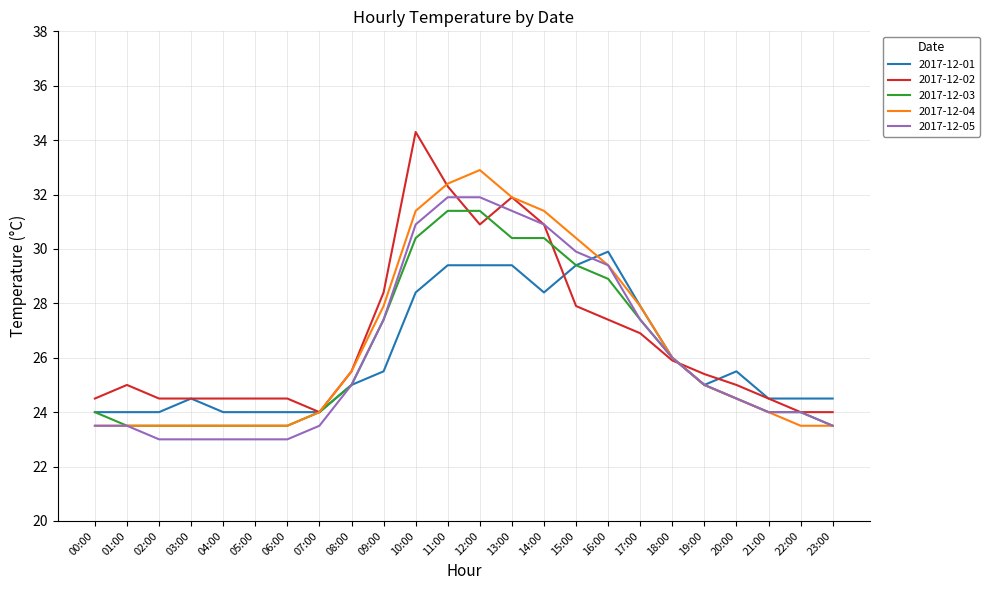

Reading left to right, list all the values displayed in this chart.

2017-12-01: 00:00=24.0	01:00=24.0	02:00=24.0	03:00=24.5	04:00=24.0	05:00=24.0	06:00=24.0	07:00=24.0	08:00=25.0	09:00=25.5	10:00=28.4	11:00=29.4	12:00=29.4	13:00=29.4	14:00=28.4	15:00=29.4	16:00=29.9	17:00=27.9	18:00=26.0	19:00=25.0	20:00=25.5	21:00=24.5	22:00=24.5	23:00=24.5
2017-12-02: 00:00=24.5	01:00=25.0	02:00=24.5	03:00=24.5	04:00=24.5	05:00=24.5	06:00=24.5	07:00=24.0	08:00=25.5	09:00=28.4	10:00=34.3	11:00=32.3	12:00=30.9	13:00=31.9	14:00=30.9	15:00=27.9	16:00=27.4	17:00=26.9	18:00=25.9	19:00=25.4	20:00=25.0	21:00=24.5	22:00=24.0	23:00=24.0
2017-12-03: 00:00=24.0	01:00=23.5	02:00=23.5	03:00=23.5	04:00=23.5	05:00=23.5	06:00=23.5	07:00=24.0	08:00=25.0	09:00=27.4	10:00=30.4	11:00=31.4	12:00=31.4	13:00=30.4	14:00=30.4	15:00=29.4	16:00=28.9	17:00=27.4	18:00=26.0	19:00=25.0	20:00=24.5	21:00=24.0	22:00=24.0	23:00=23.5
2017-12-04: 00:00=23.5	01:00=23.5	02:00=23.5	03:00=23.5	04:00=23.5	05:00=23.5	06:00=23.5	07:00=24.0	08:00=25.5	09:00=27.9	10:00=31.4	11:00=32.4	12:00=32.9	13:00=31.9	14:00=31.4	15:00=30.4	16:00=29.4	17:00=27.9	18:00=26.0	19:00=25.0	20:00=24.5	21:00=24.0	22:00=23.5	23:00=23.5
2017-12-05: 00:00=23.5	01:00=23.5	02:00=23.0	03:00=23.0	04:00=23.0	05:00=23.0	06:00=23.0	07:00=23.5	08:00=25.0	09:00=27.4	10:00=30.9	11:00=31.9	12:00=31.9	13:00=31.4	14:00=30.9	15:00=29.9	16:00=29.4	17:00=27.4	18:00=26.0	19:00=25.0	20:00=24.5	21:00=24.0	22:00=24.0	23:00=23.5